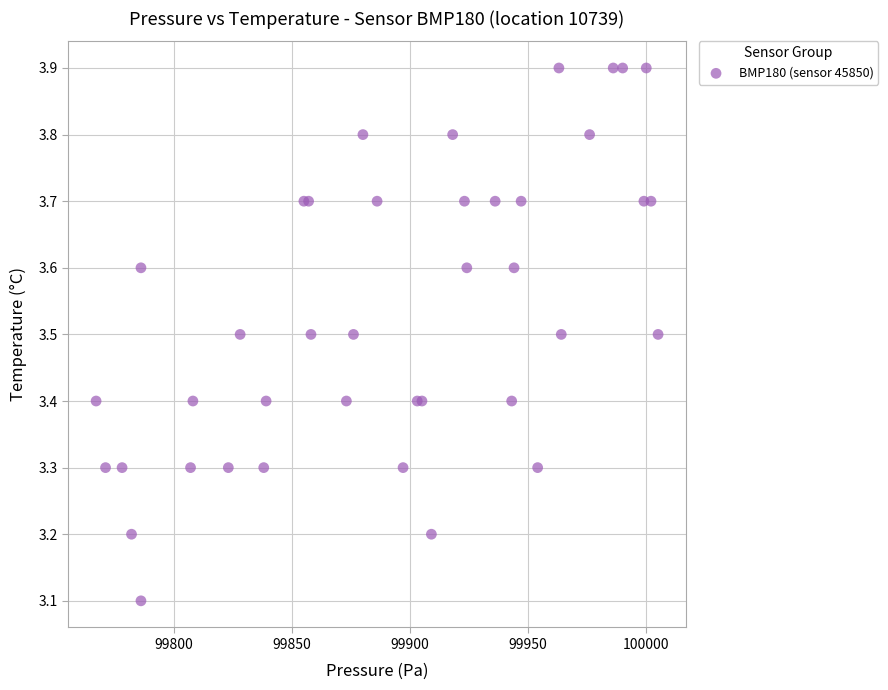

What Y value in the scatter plot is closest to 3?

3.1